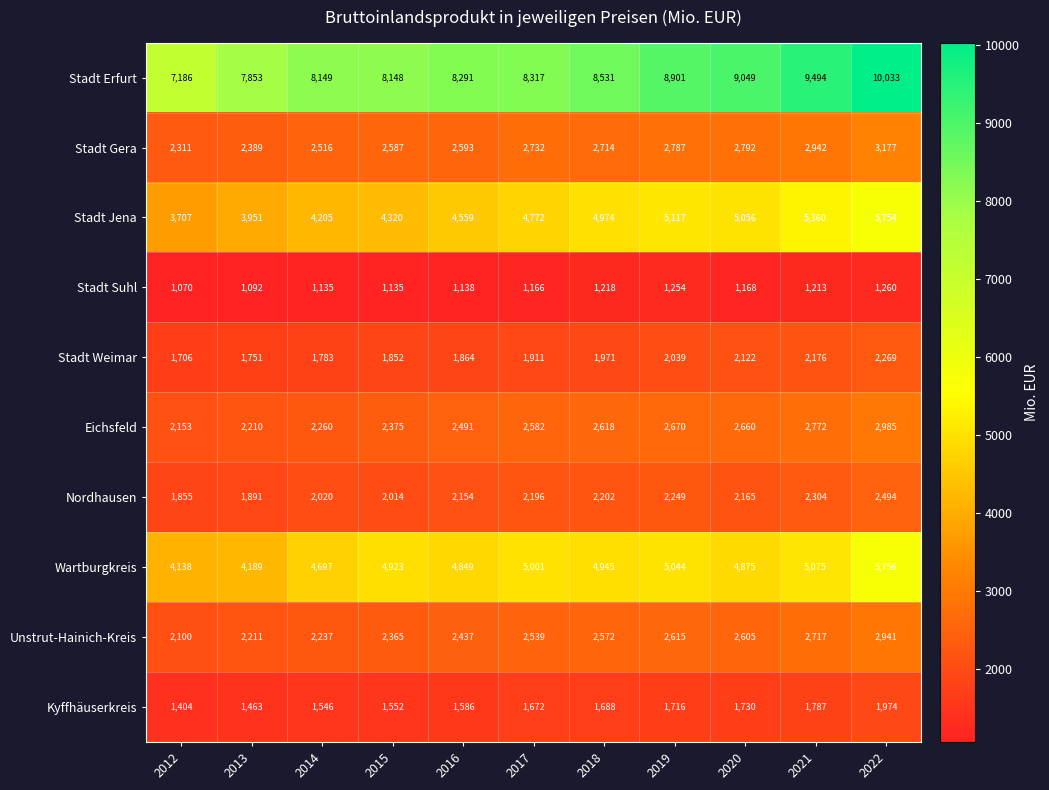

How many data points does each series have?

11